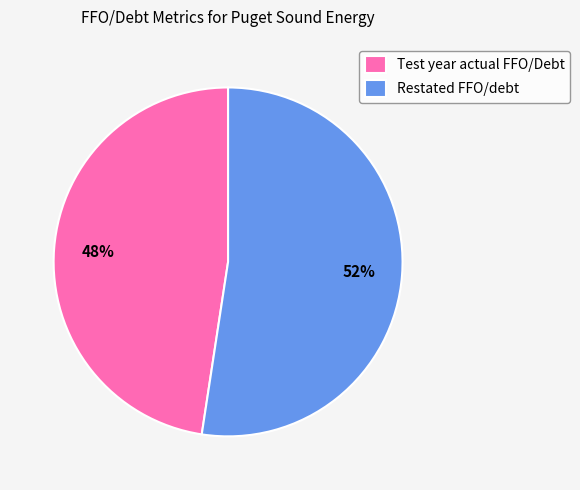

To the nearest percent, what is the average slice percentage?

50%